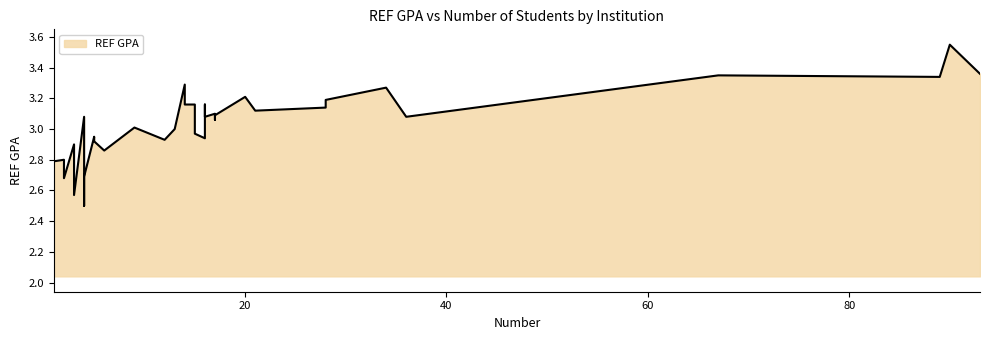

How many lines are shown in the chart?

1